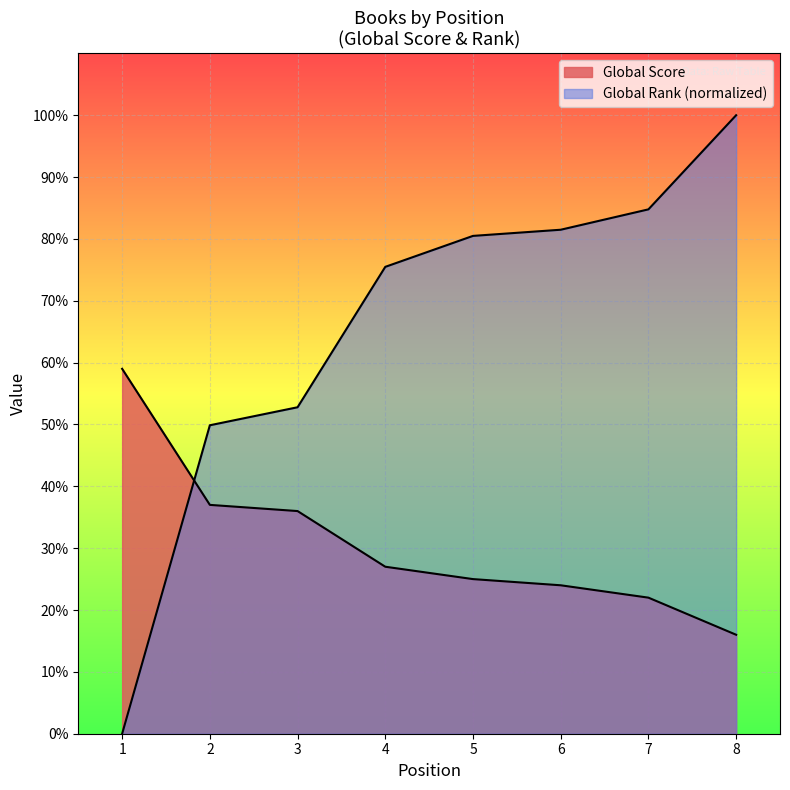

Reading right to left, what are all the values shown in this chart?

Global Score: 8=16.0	7=22.0	6=24.0	5=25.0	4=27.0	3=36.0	2=37.0	1=59.0
Global Rank (scaled): 8=100.0	7=84.8	6=81.5	5=80.5	4=75.5	3=52.8	2=49.9	1=0.0